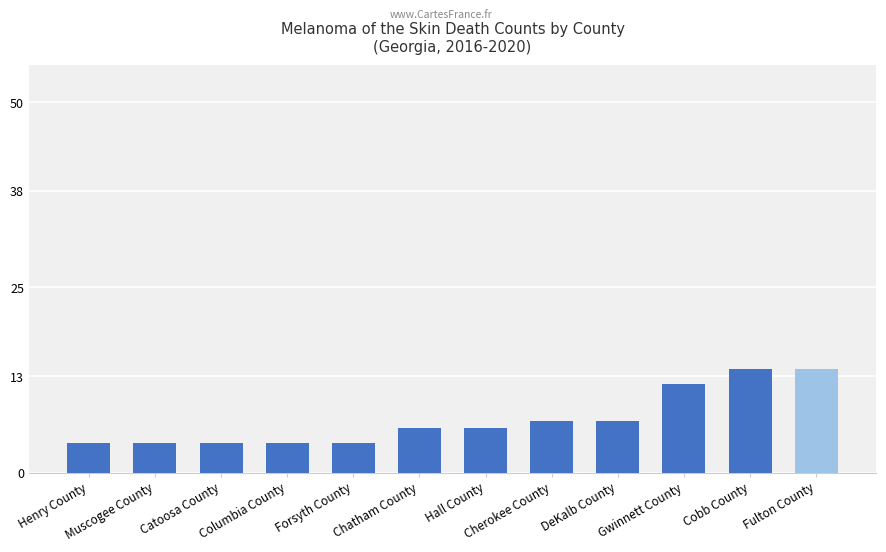

True or false: the data shows 4 at Columbia County.

True